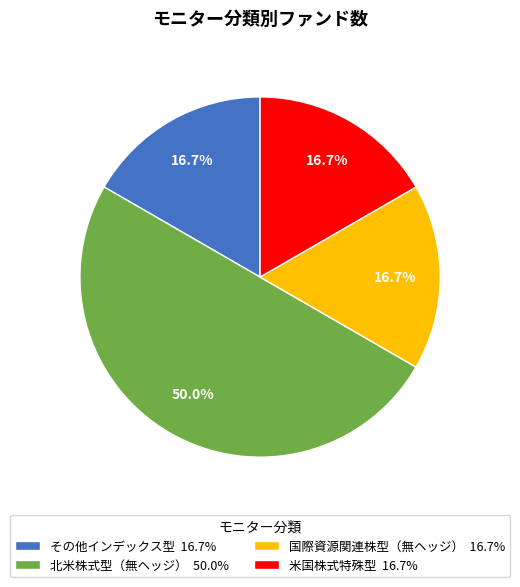

Is the sum of 国際資源関連株型（無ヘッジ） 16.7% and 米国株式特殊型 16.7% greater than half?

No